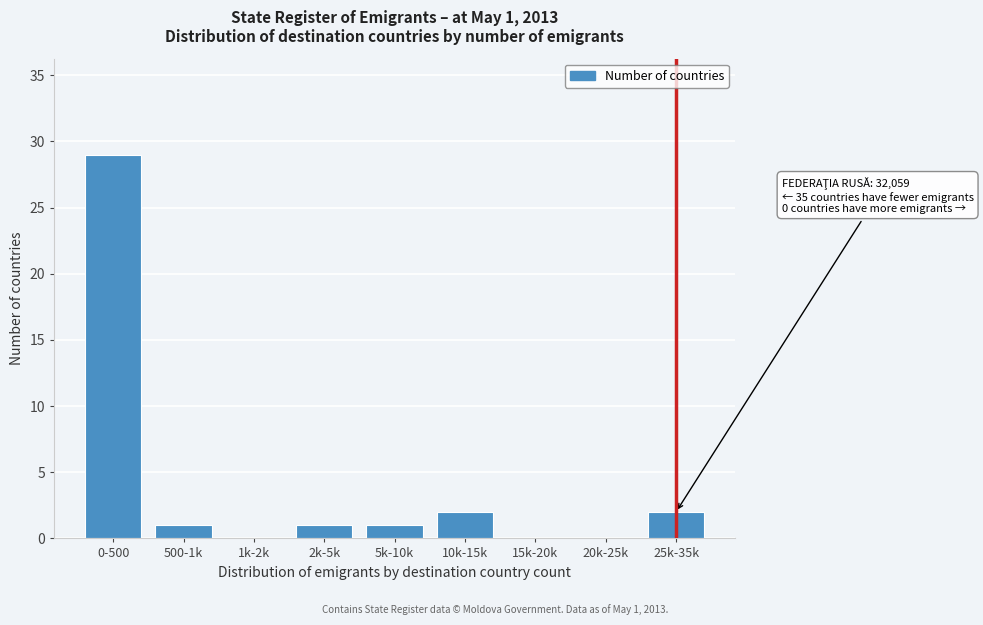

Reading right to left, list all the values displayed in this chart.

25k-35k=2	20k-25k=0	15k-20k=0	10k-15k=2	5k-10k=1	2k-5k=1	1k-2k=0	500-1k=1	0-500=29